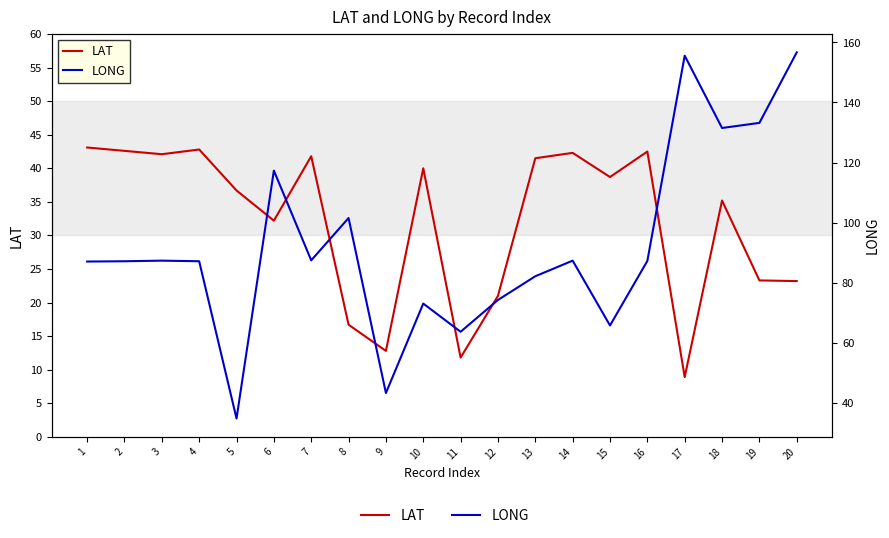

Where is the first local minimum for LONG?

5